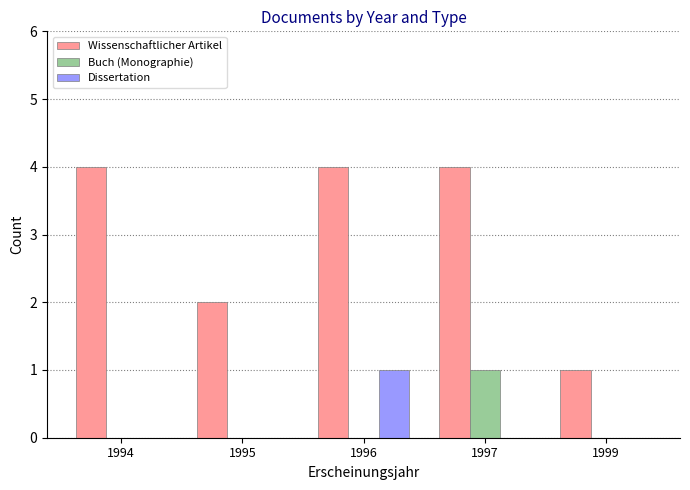

What is the spread (max minus min) of values at 1999?

1